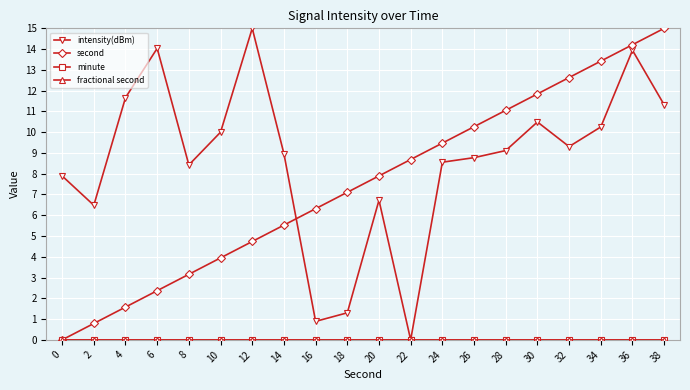

After their last crossing, which series has the higher values: intensity(dBm) or second?

second